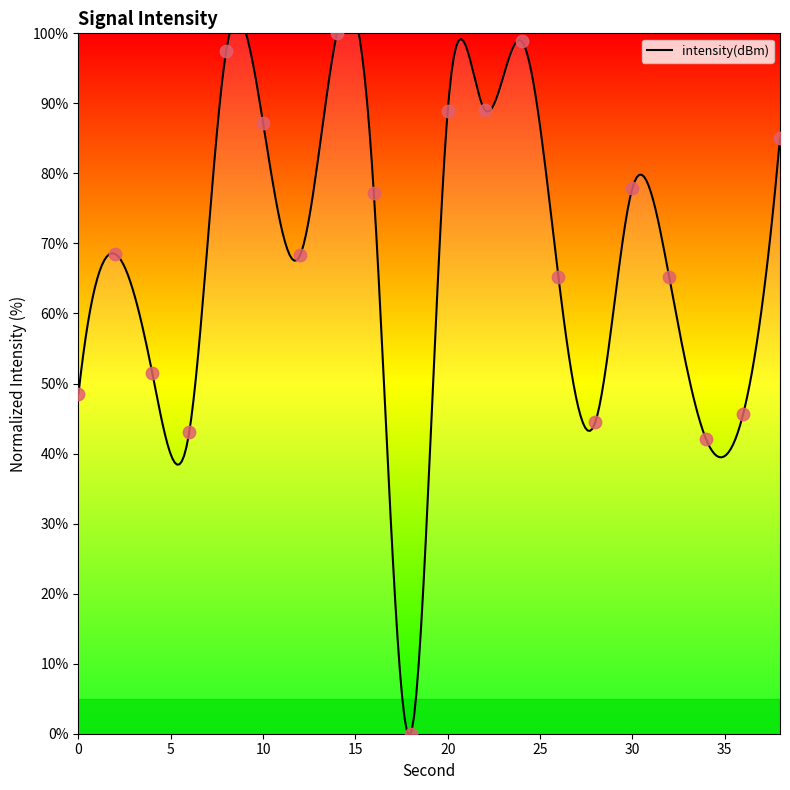

What is the ratio of the value at 8 to the value at 34?

2.3